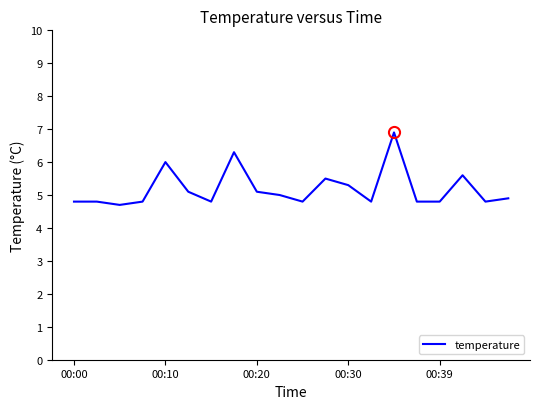

What is the minimum value shown in the chart?

4.7